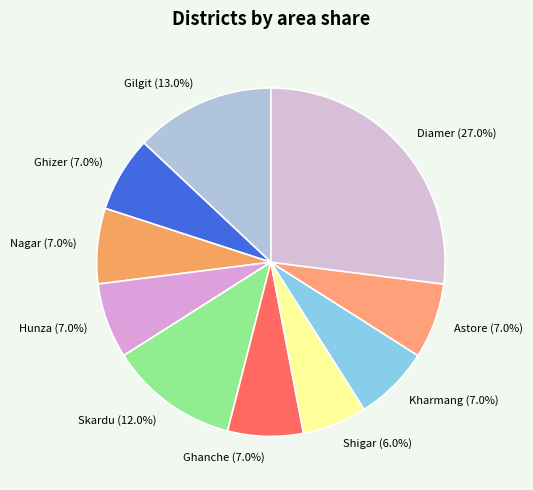

What percentage is the Ghizer slice, to the nearest percent?

7%